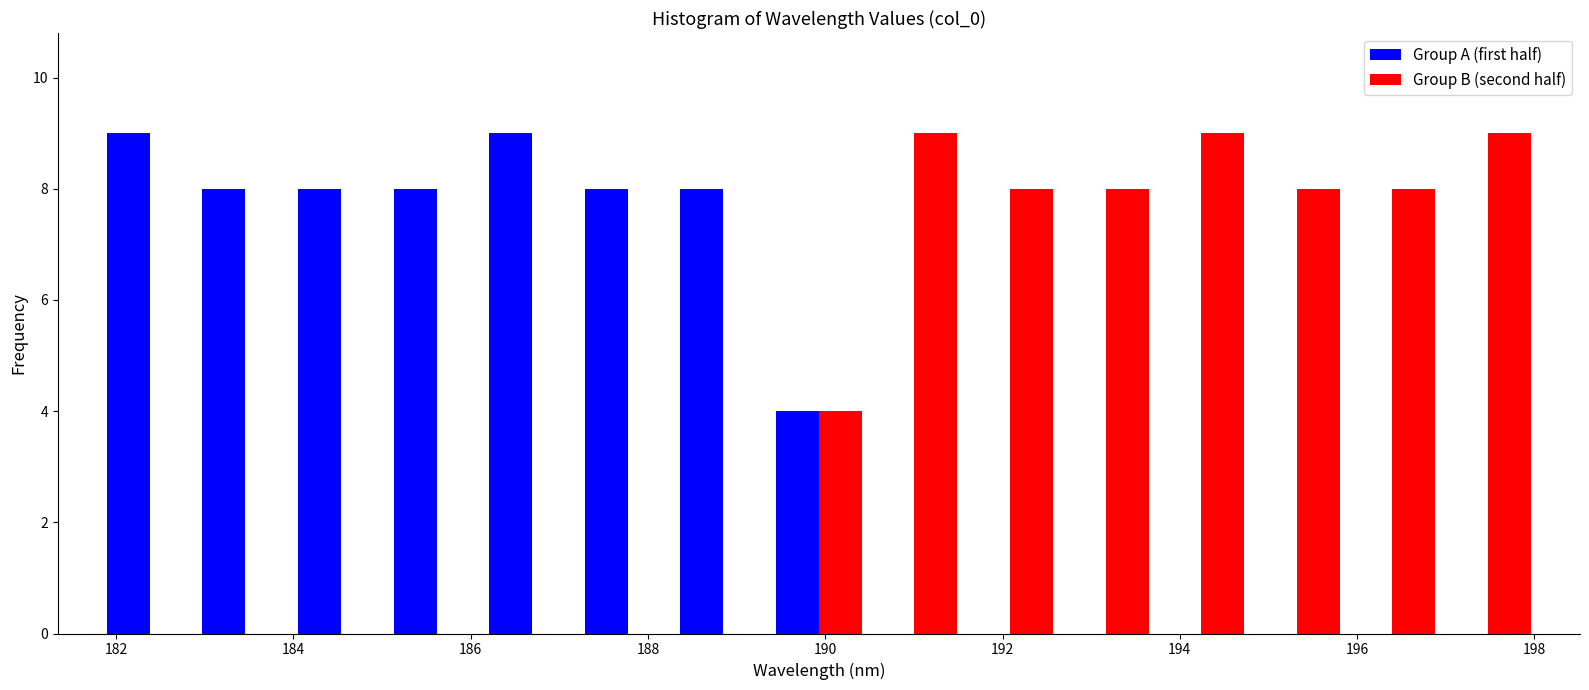

Reading left to right, list every range on the x-axis with the height of the bar of each series over it. Neither the bar edges nor the heights are printed on the chart, so give them approximately, as read against the axes.

181.8 to 183.0: Group A (first half)=9	Group B (second half)=0
183.0 to 184.0: Group A (first half)=8	Group B (second half)=0
184.0 to 185.0: Group A (first half)=8	Group B (second half)=0
185.0 to 186.2: Group A (first half)=8	Group B (second half)=0
186.2 to 187.2: Group A (first half)=9	Group B (second half)=0
187.2 to 188.4: Group A (first half)=8	Group B (second half)=0
188.4 to 189.4: Group A (first half)=8	Group B (second half)=0
189.4 to 190.4: Group A (first half)=4	Group B (second half)=4
190.4 to 191.6: Group A (first half)=0	Group B (second half)=9
191.6 to 192.6: Group A (first half)=0	Group B (second half)=8
192.6 to 193.8: Group A (first half)=0	Group B (second half)=8
193.8 to 194.8: Group A (first half)=0	Group B (second half)=9
194.8 to 195.8: Group A (first half)=0	Group B (second half)=8
195.8 to 197.0: Group A (first half)=0	Group B (second half)=8
197.0 to 198.0: Group A (first half)=0	Group B (second half)=9